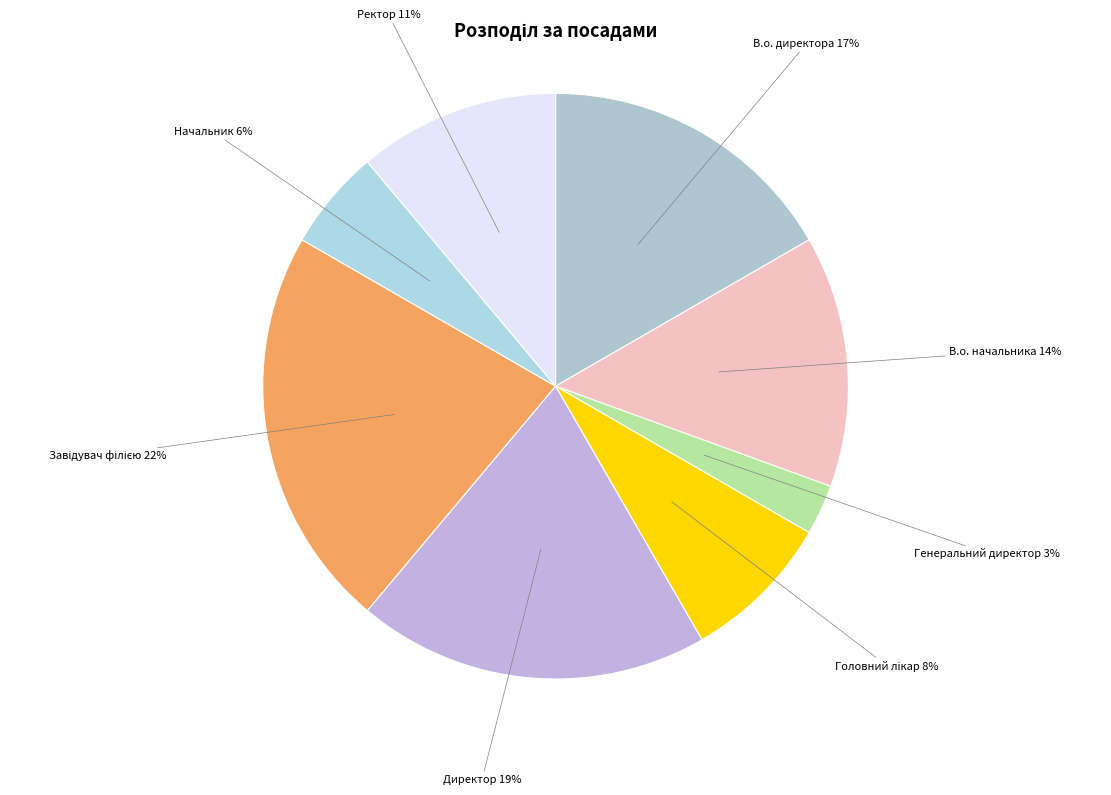

Which has a higher value, В.о. директора or Начальник?

В.о. директора